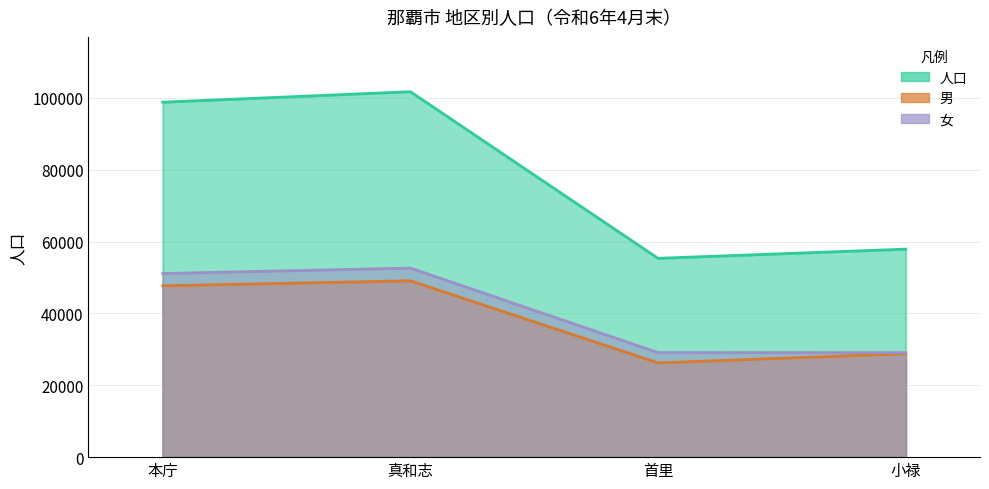

What position from the left is 首里?

3